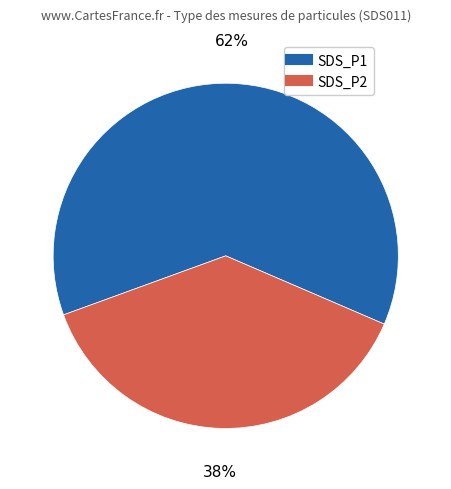

To the nearest percent, what portion does SDS_P1 represent?

62%